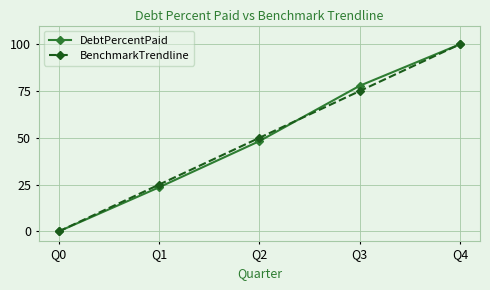

Rank the categories by DebtPercentPaid value from highest to lowest.

Q4, Q3, Q2, Q1, Q0